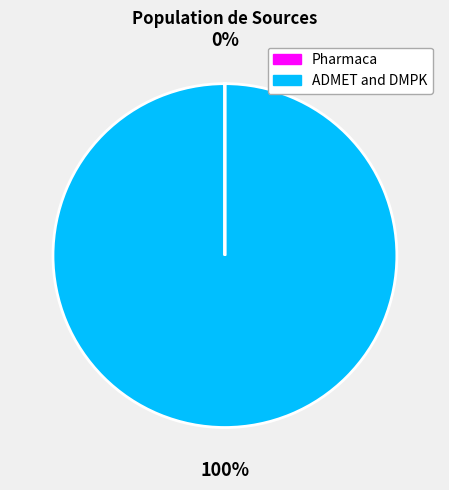

To the nearest percent, what is the average slice percentage?

50%